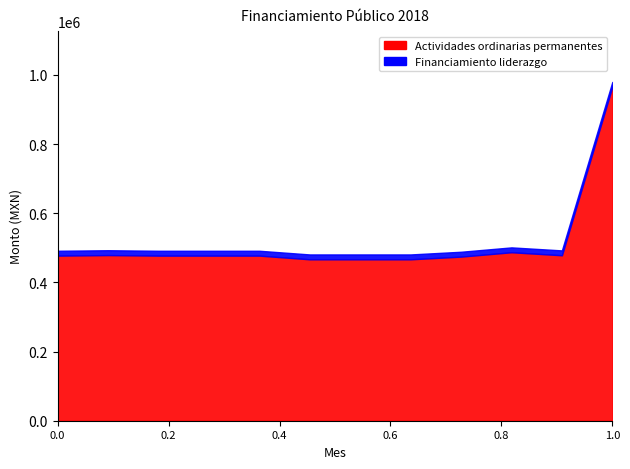

What is the lowest value of the Actividades ordinarias permanentes series?

466665.7